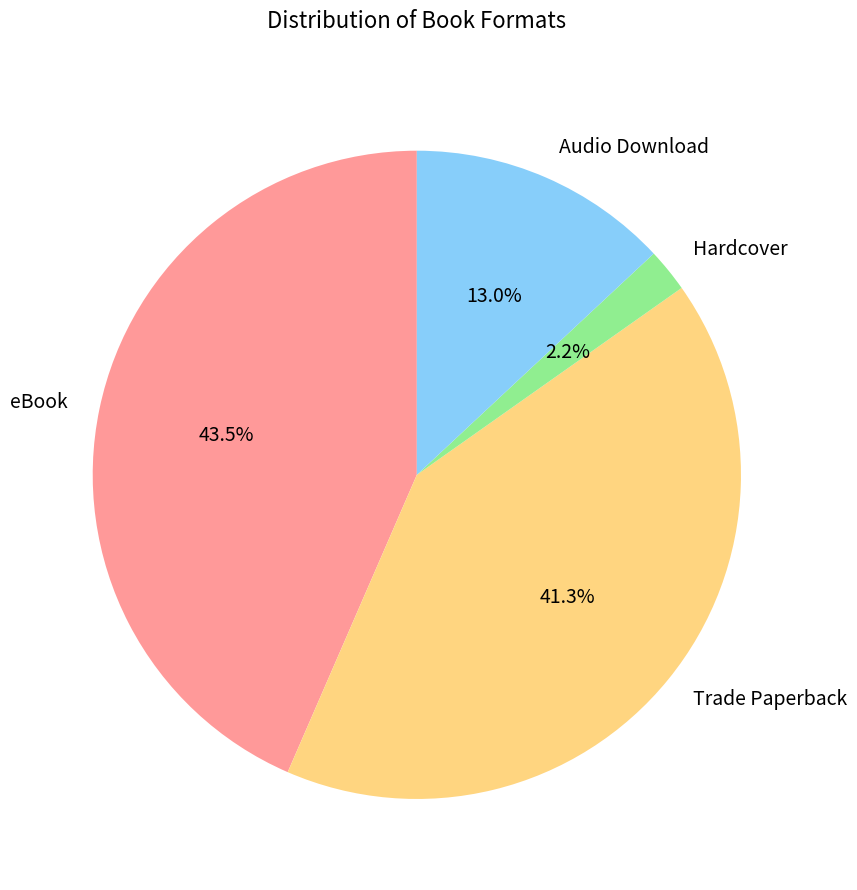

Rank the categories by value from lowest to highest.

Hardcover, Audio Download, Trade Paperback, eBook